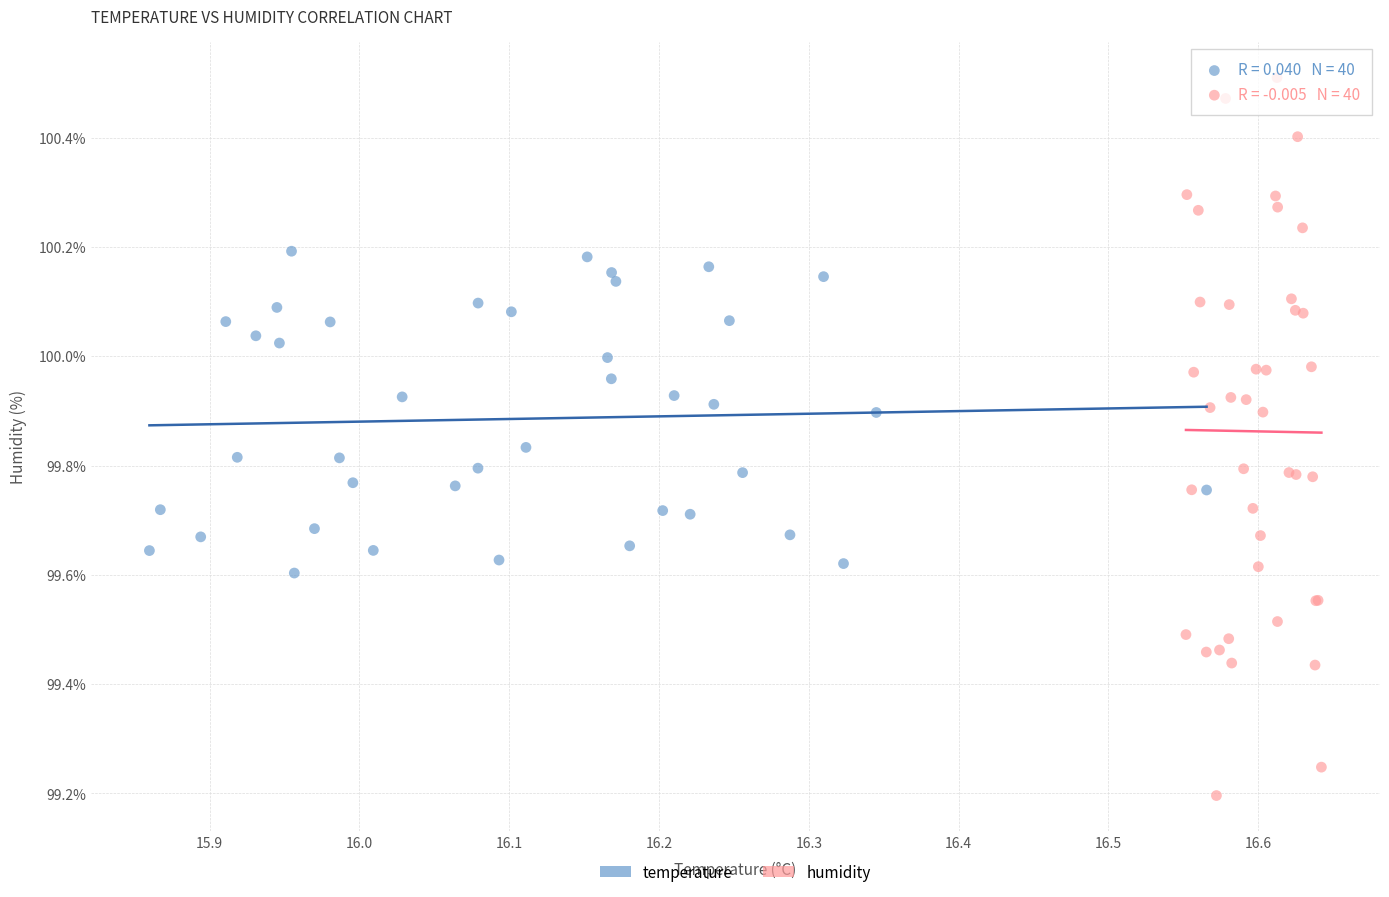

Which series has the widest spread of Y values?

humidity